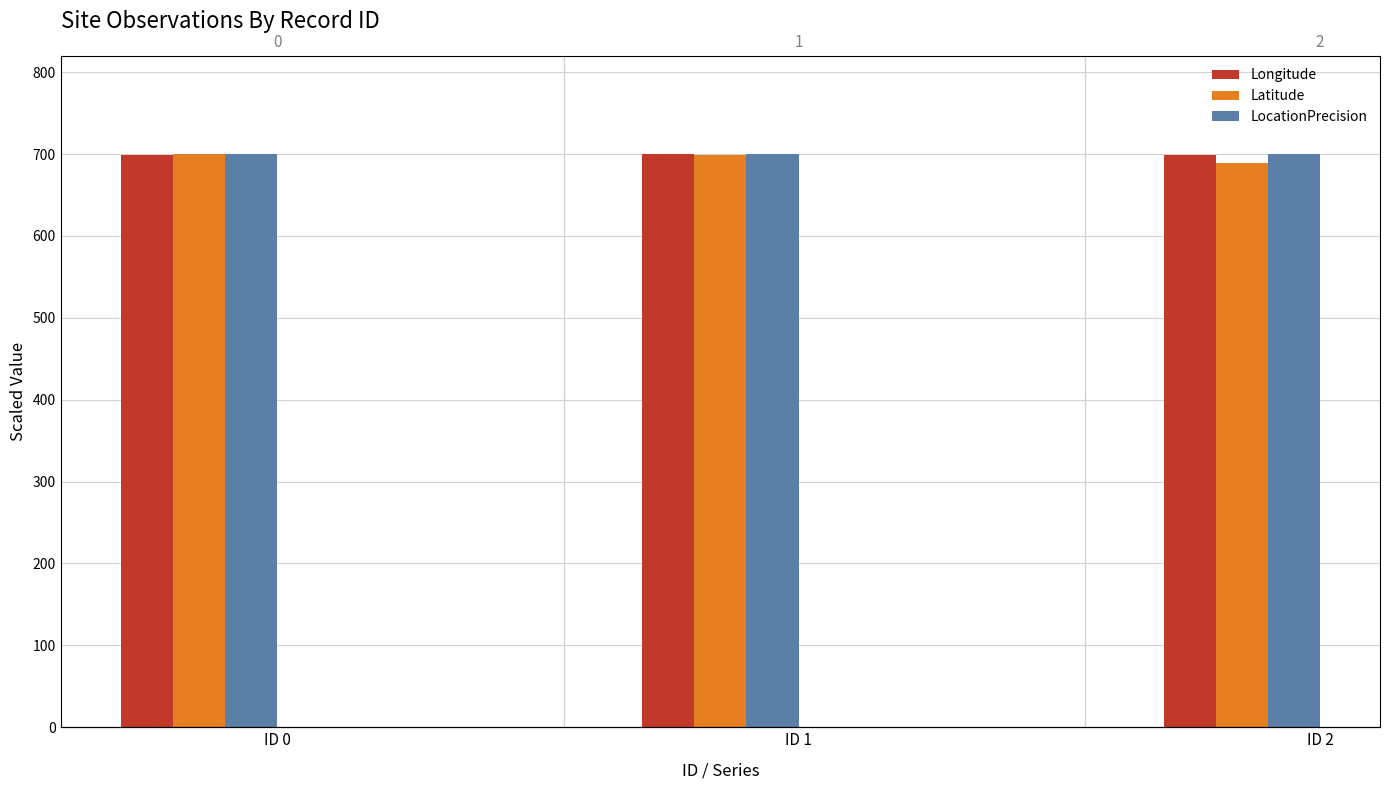

At which category is the sum across all series the highest?

ID 1